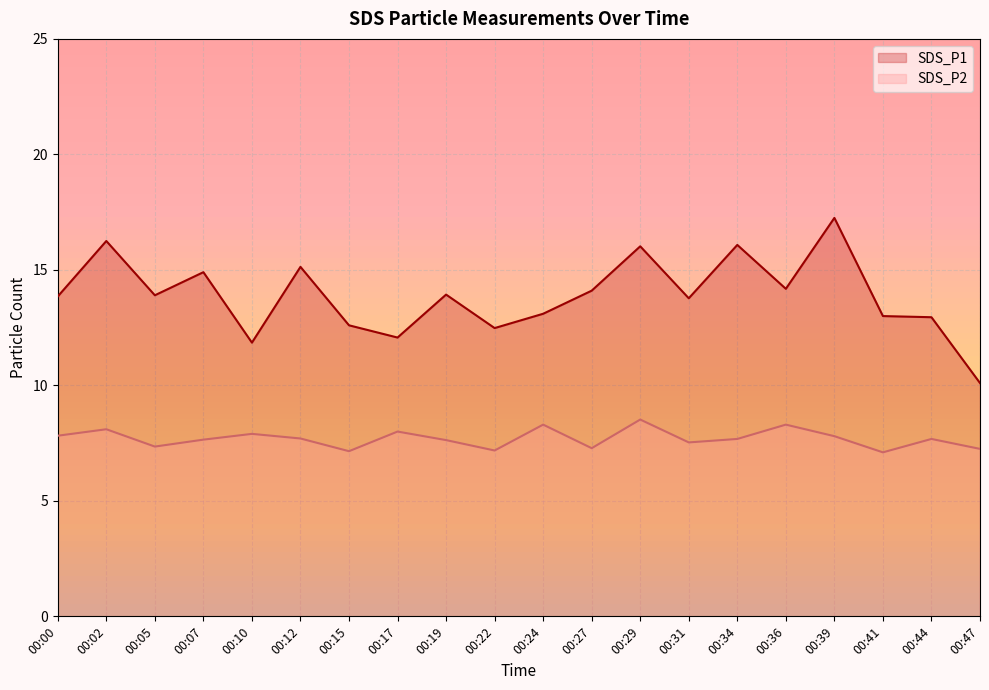

At 00:19, list the series in order from largest to smallest.

SDS_P1, SDS_P2